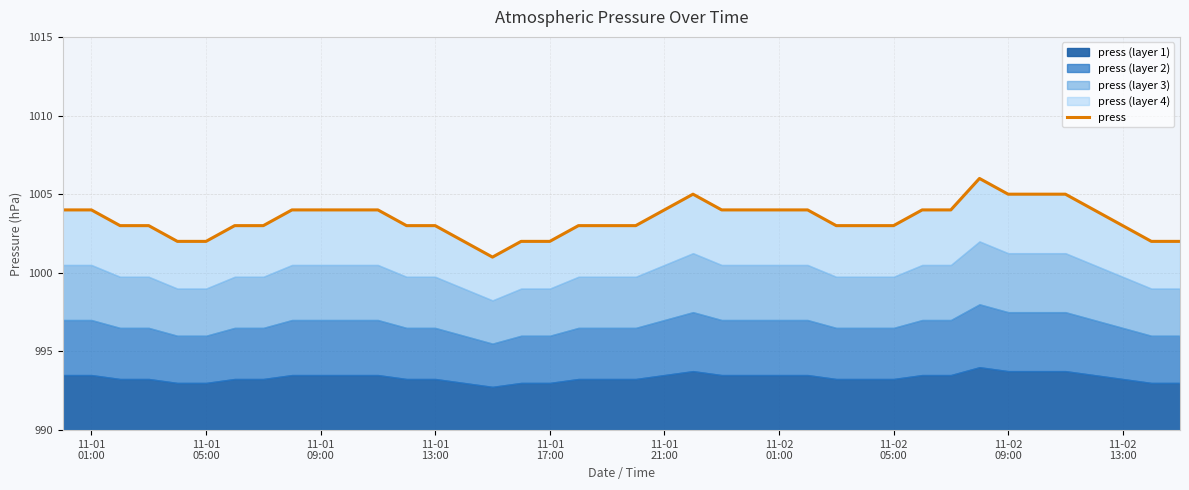

True or false: there are more than 0 points higher than both neighbors.

True